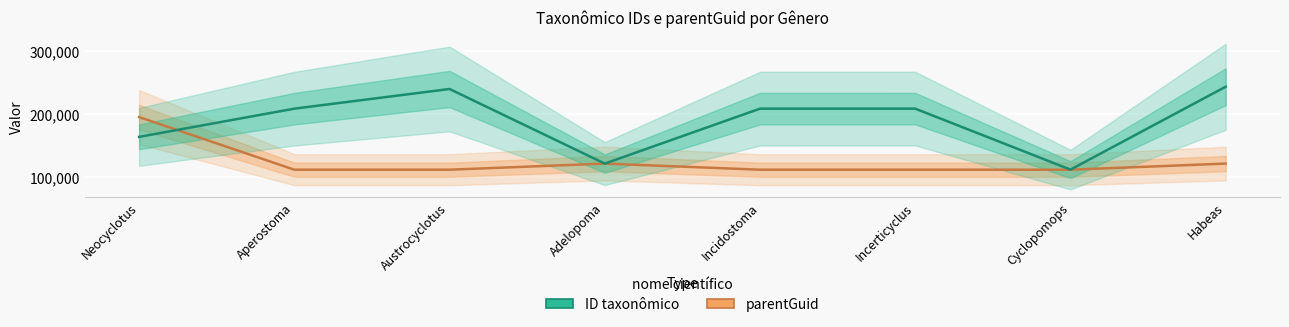

What is the average value of the ID taxonômico series?

188315